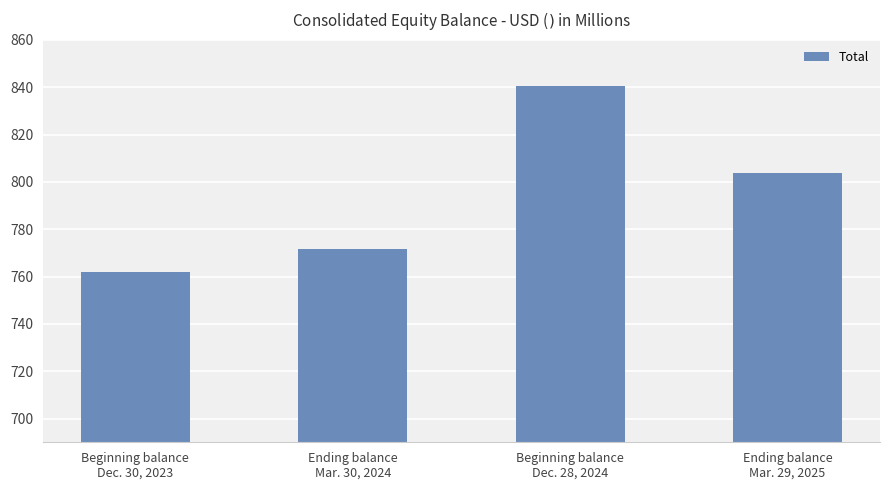

Rank the categories by value from lowest to highest.

Beginning balance
Dec. 30, 2023, Ending balance
Mar. 30, 2024, Ending balance
Mar. 29, 2025, Beginning balance
Dec. 28, 2024